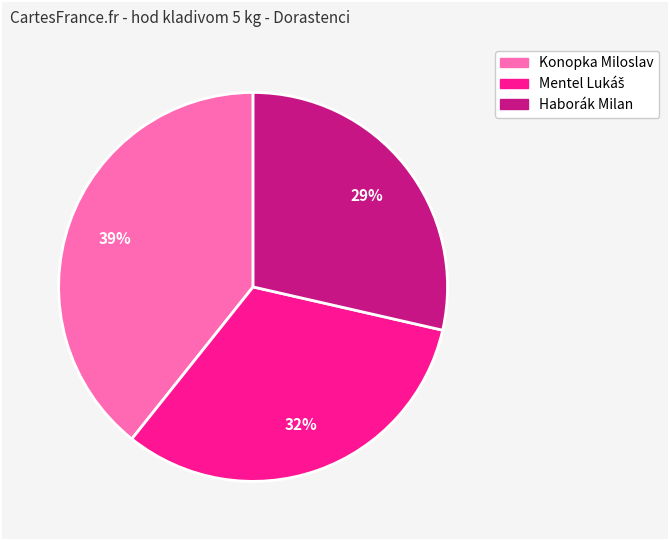

Is there any slice that represents more than half of the pie?

No